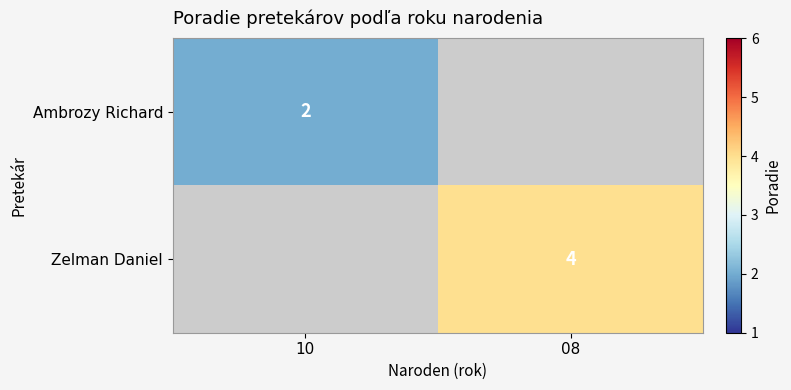

True or false: Ambrozy Richard has a value of 1 at 10.

False